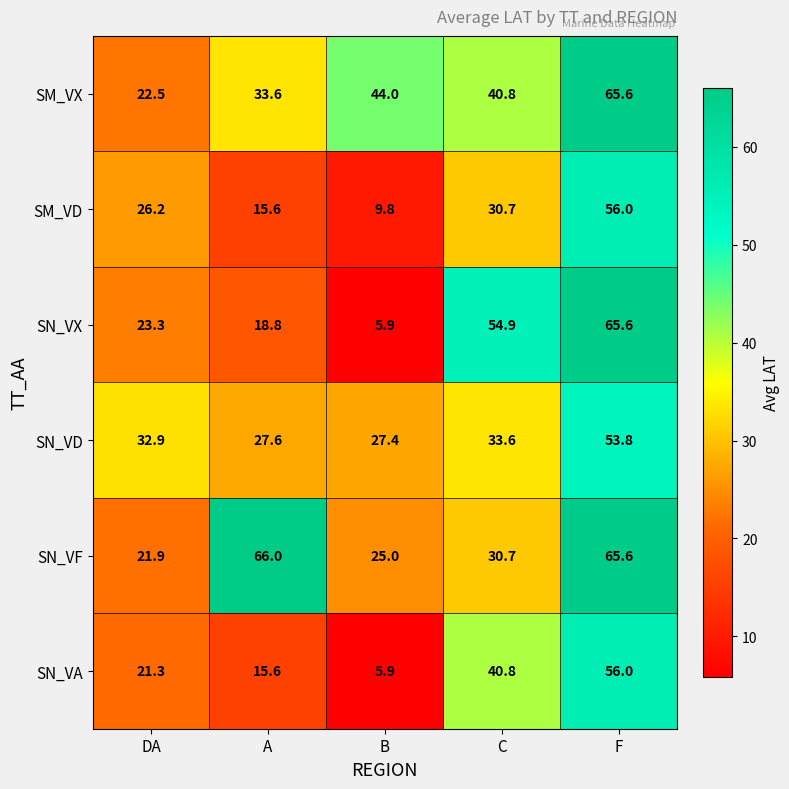

At which label does SM_VD first exceed 26?

DA